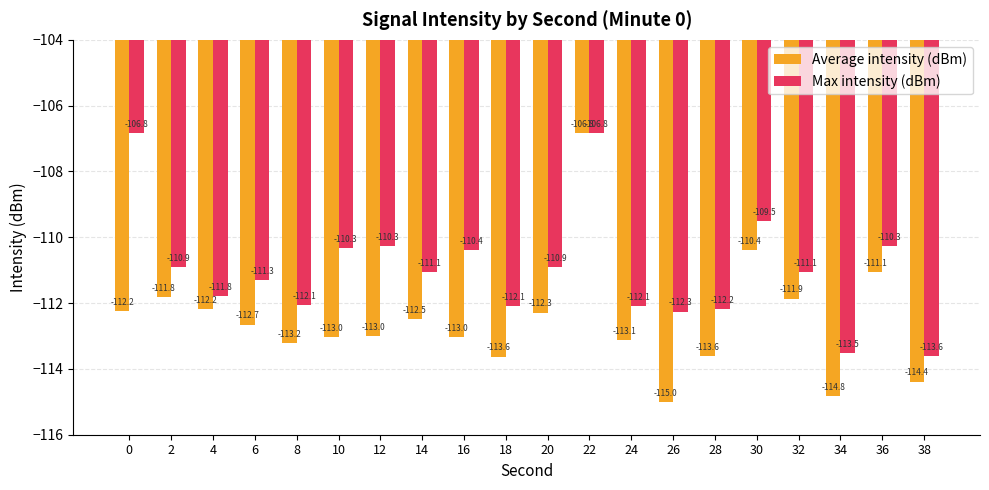

How many data points in Max intensity (dBm) are above -111?

9